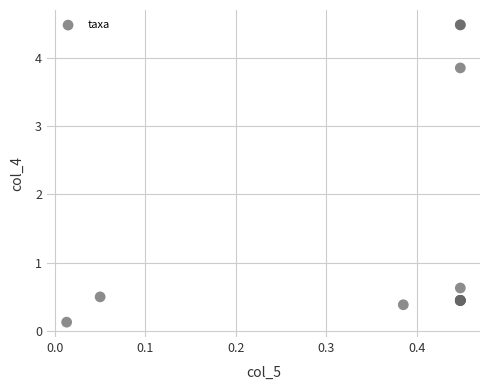

What Y value in the scatter plot is closest to 2?

0.6